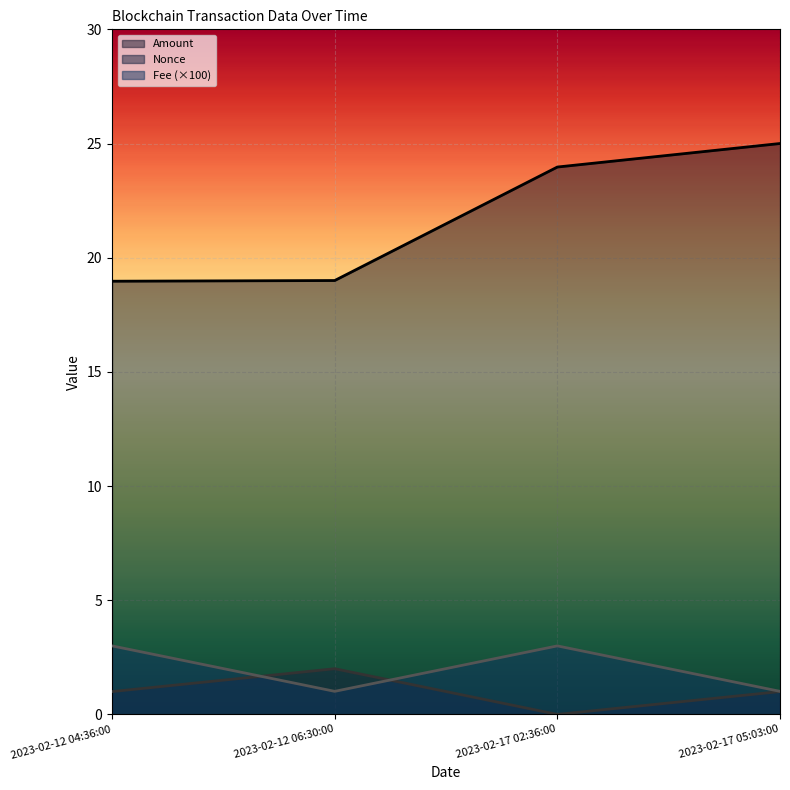

What is the average value of the Nonce series?

1.0